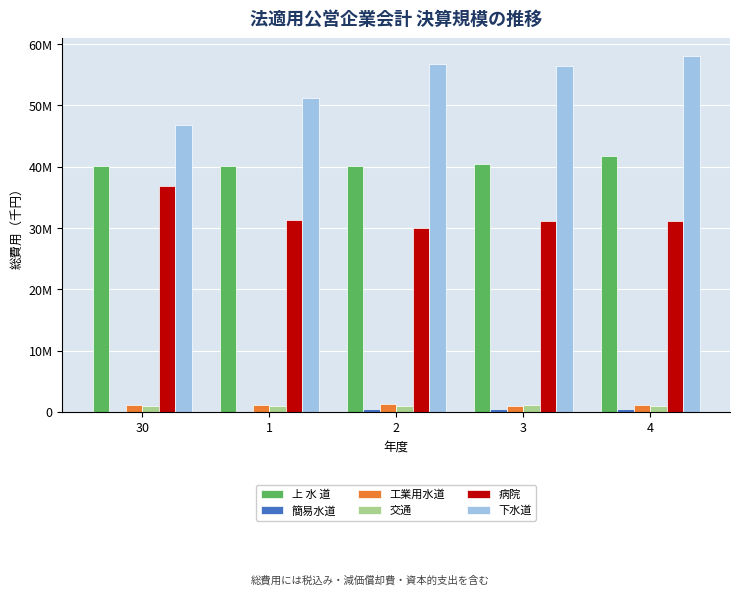

Reading right to left, list all the values displayed in this chart.

上 水 道: 4=41743793	3=40416028	2=40191629	1=40063051	30=40034417
簡易水道: 4=559083	3=504311	2=458234	1=19896	30=18958
工業用水道: 4=1075524	3=922844	2=1237138	1=1074823	30=1116593
交通: 4=890190	3=1096376	2=913510	1=1010853	30=1045603
病院: 4=31109031	3=31212498	2=30013178	1=31344546	30=36818774
下水道: 4=58023298	3=56433955	2=56689031	1=51224746	30=46752678